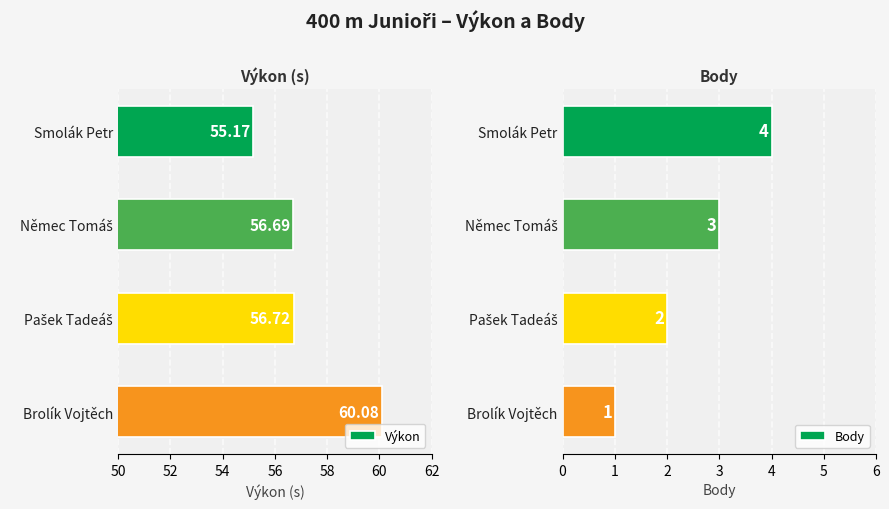

What is the difference between the maximum and minimum values in the Výkon series?

4.9